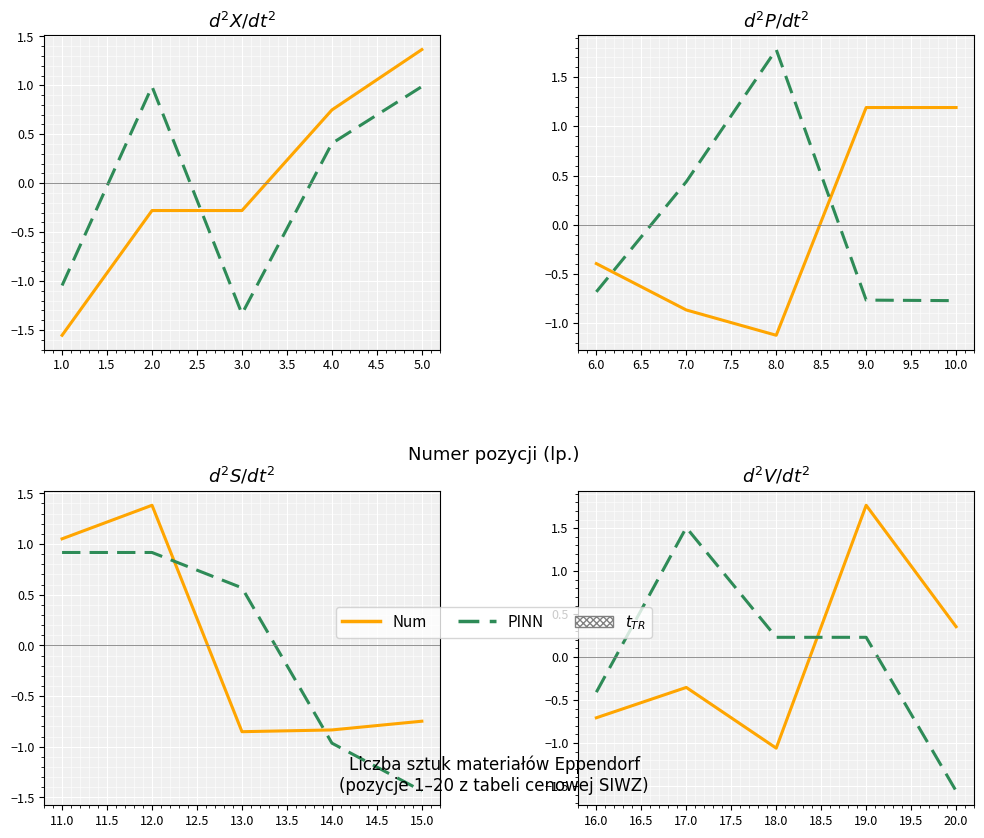

Which series changed the most between 19.0 and 20.0?

PINN